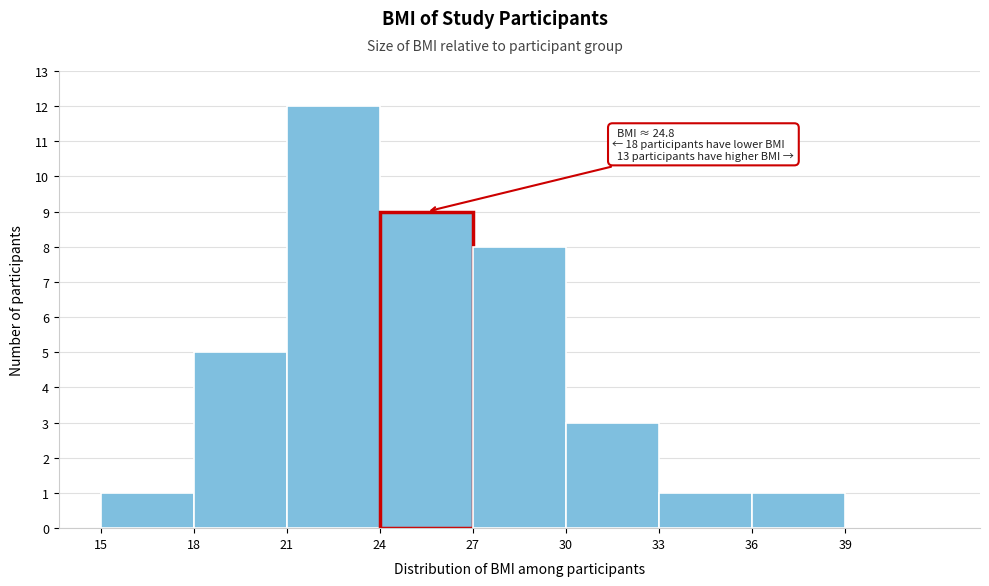

Over which range of the x-axis is the bar tallest?

21 to 24